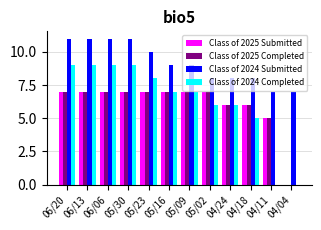

Is it true that Class of 2024 Completed equals 8 at 05/23?

True